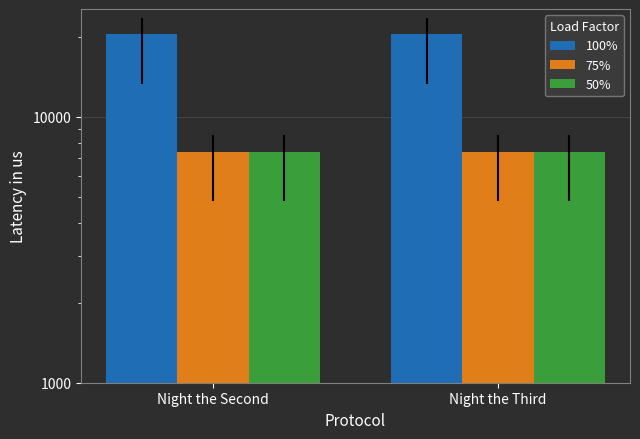

Which has a higher value, Night the Third or Night the Second?

Night the Third